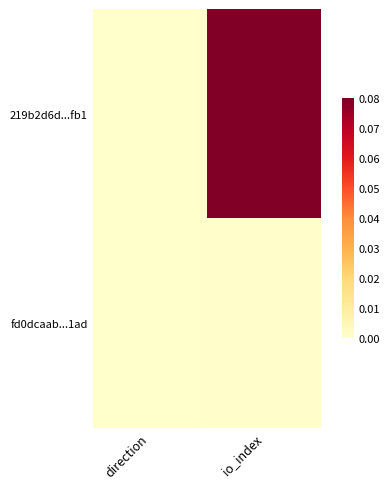

What is the difference between the highest and lowest values at io_index?

0.1